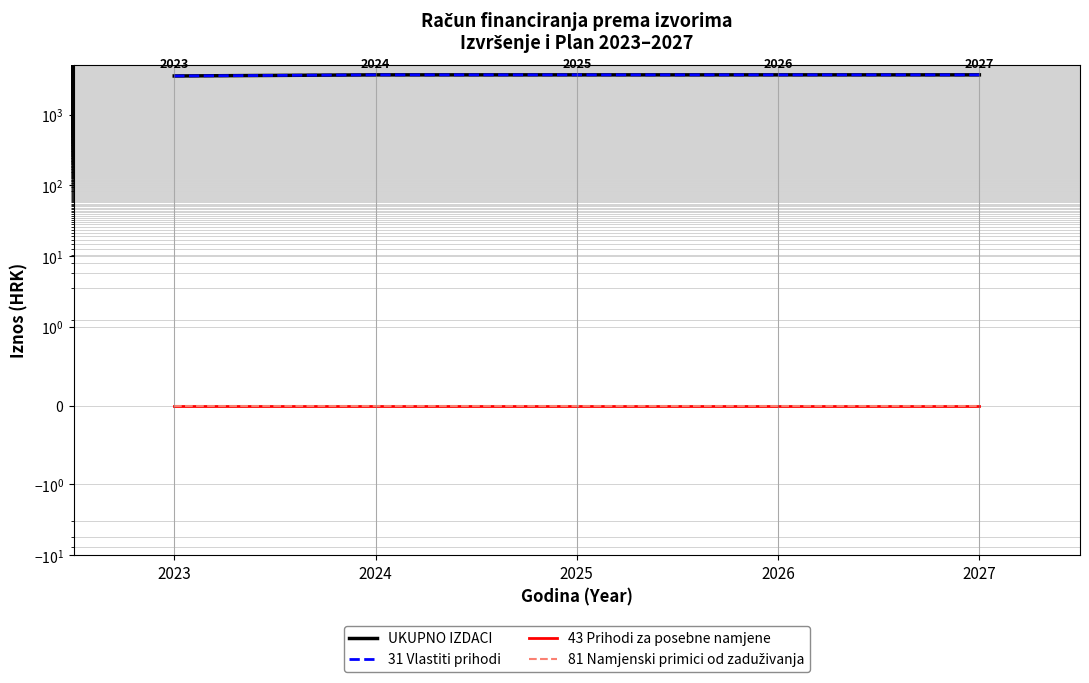

How many data points does each series have?

5